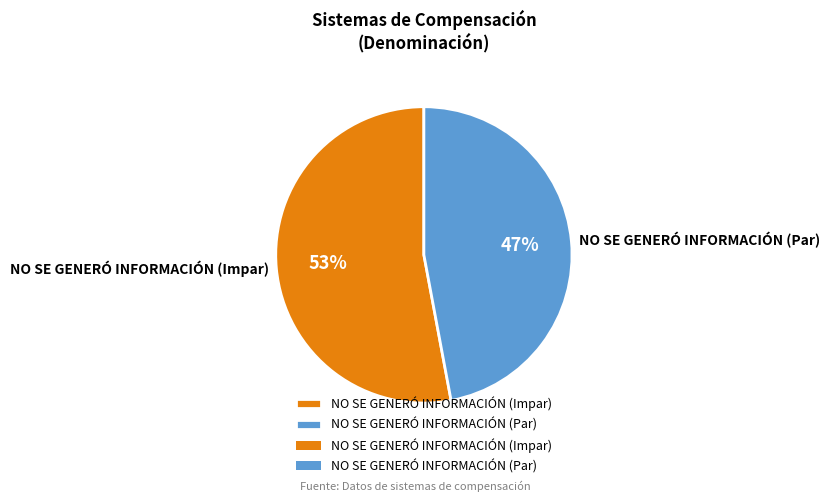

Do NO SE GENERÓ INFORMACIÓN (Impar) and NO SE GENERÓ INFORMACIÓN (Par) together represent more than half of the pie?

Yes